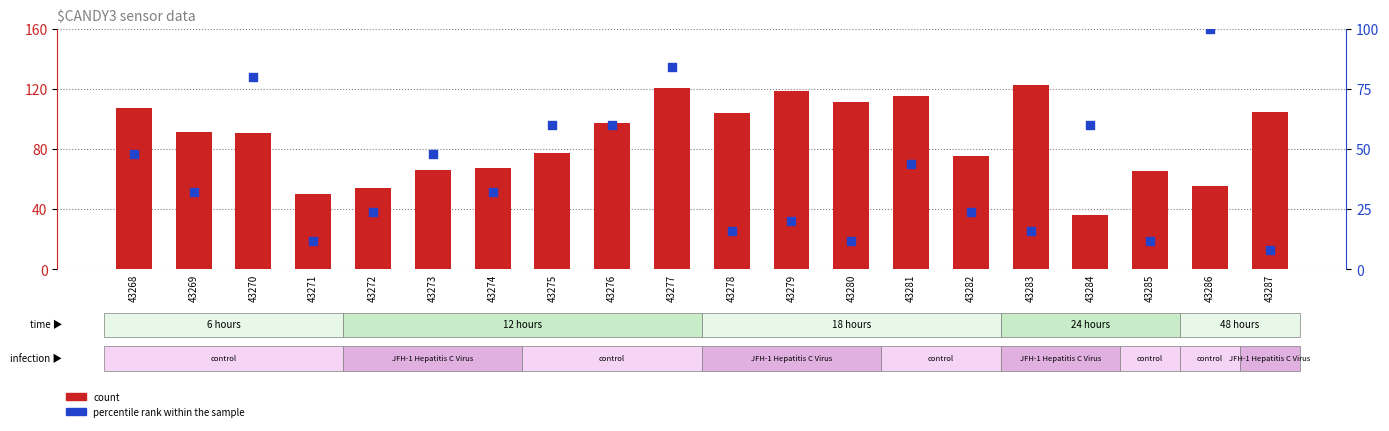

What are all the series names shown in the legend?

count, percentile rank within the sample